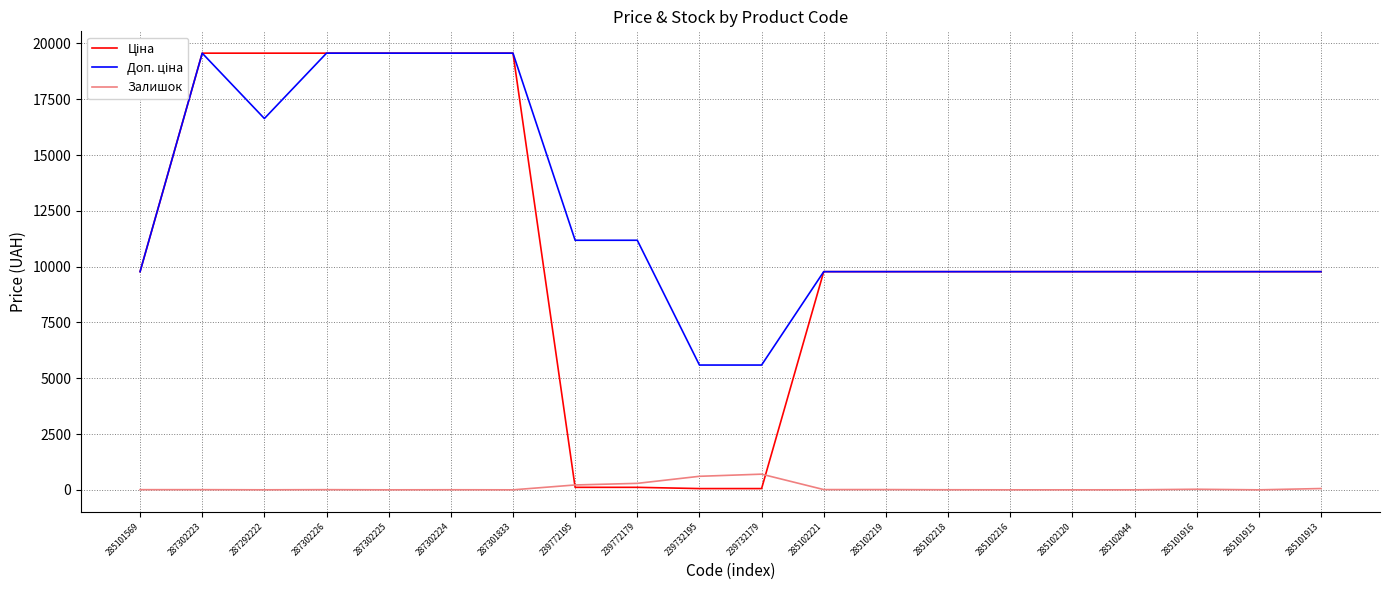

How many lines are shown in the chart?

3